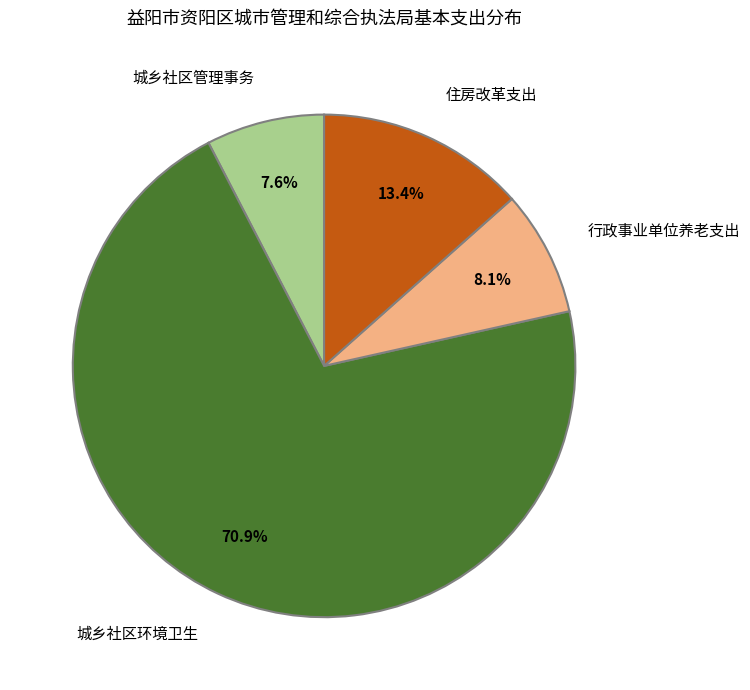

To the nearest percent, what is the difference between the largest and smallest slice percentages?

63%